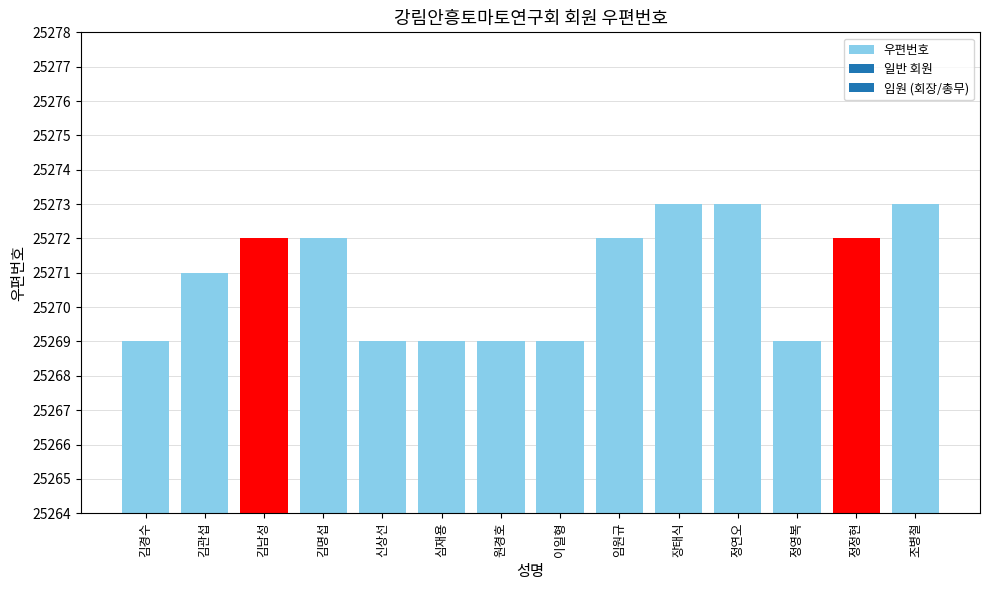

Is it true that the value at 정정현 is 38235?

False